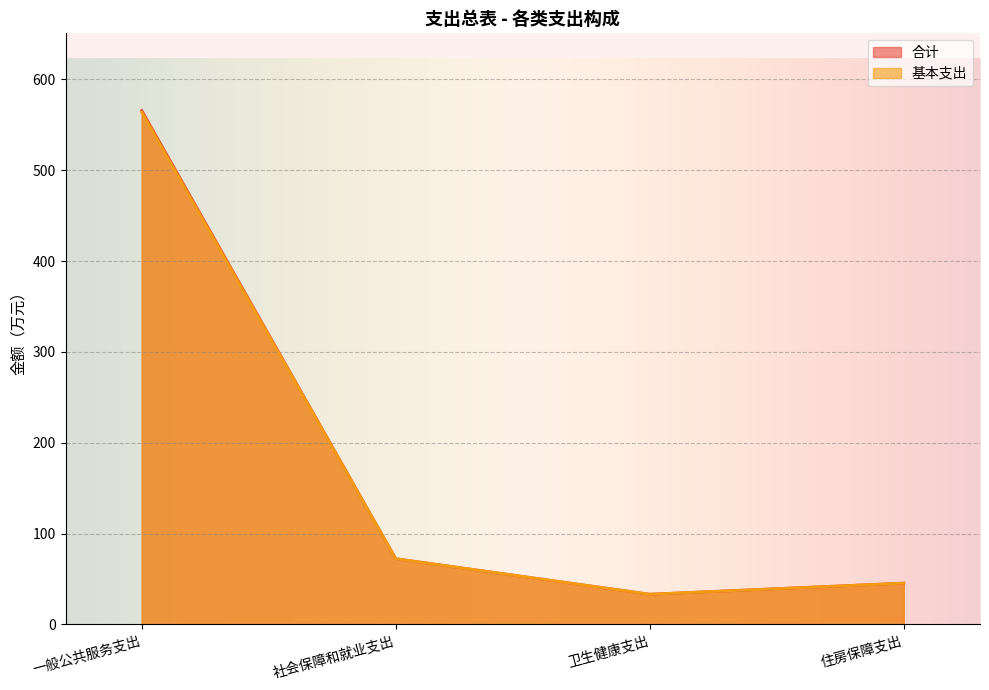

List the labels in order of 基本支出 value, smallest first.

卫生健康支出, 住房保障支出, 社会保障和就业支出, 一般公共服务支出